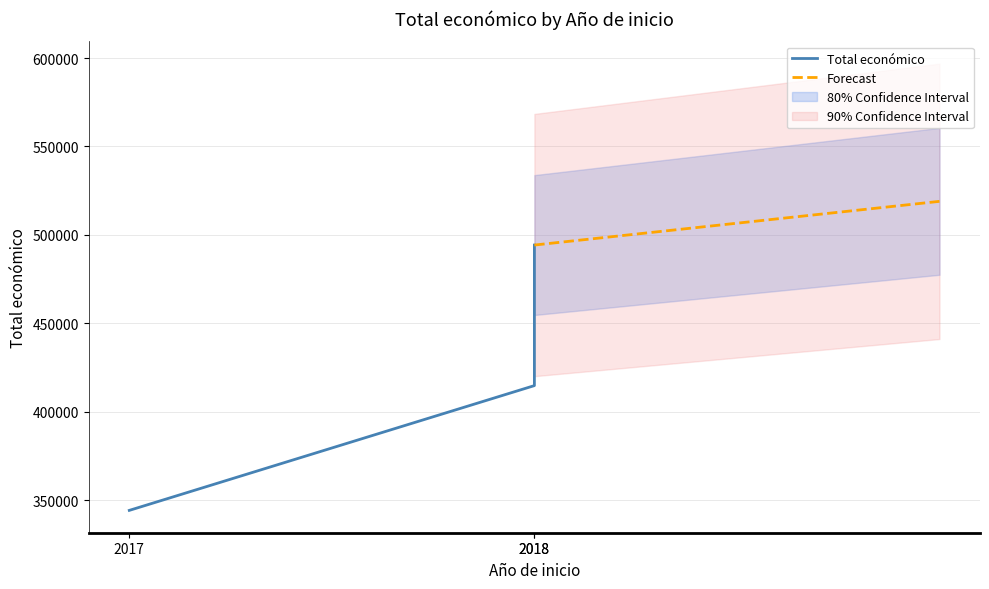

What is the minimum value shown in the chart?

344243